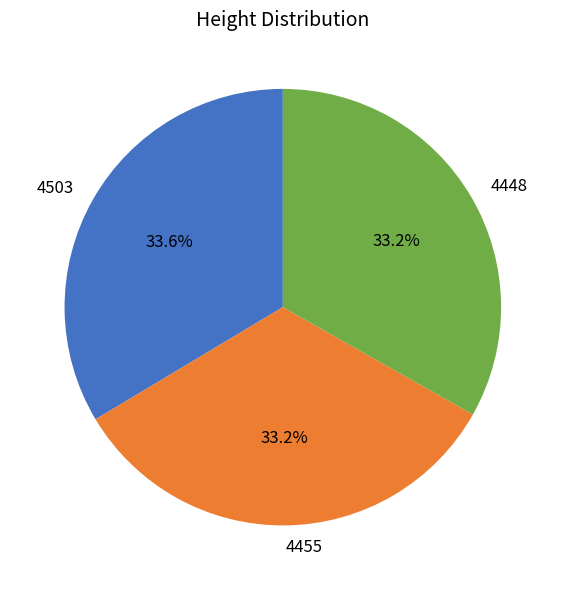

What is the ratio of the value at 4503 to the value at 4448?

1.0